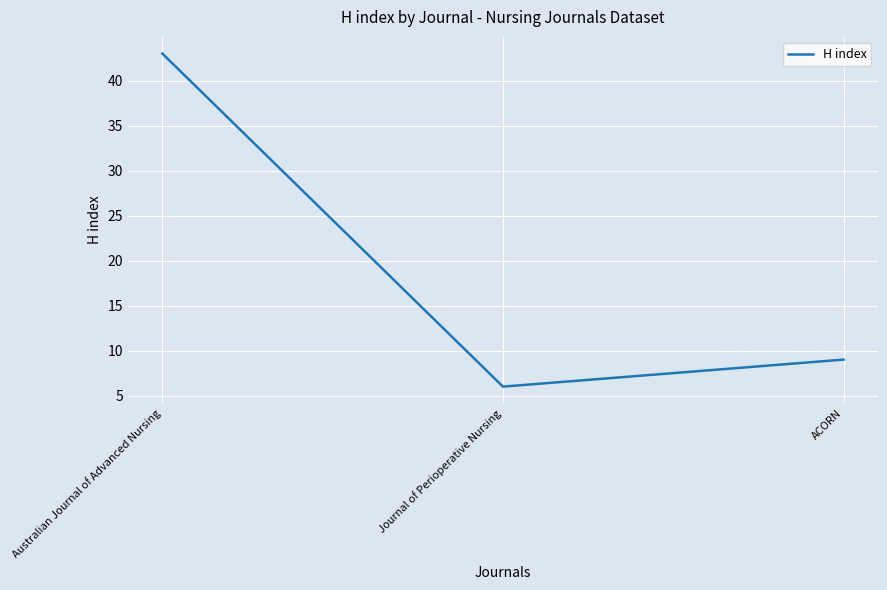

Rank the categories by value from lowest to highest.

Journal of Perioperative Nursing, ACORN, Australian Journal of Advanced Nursing